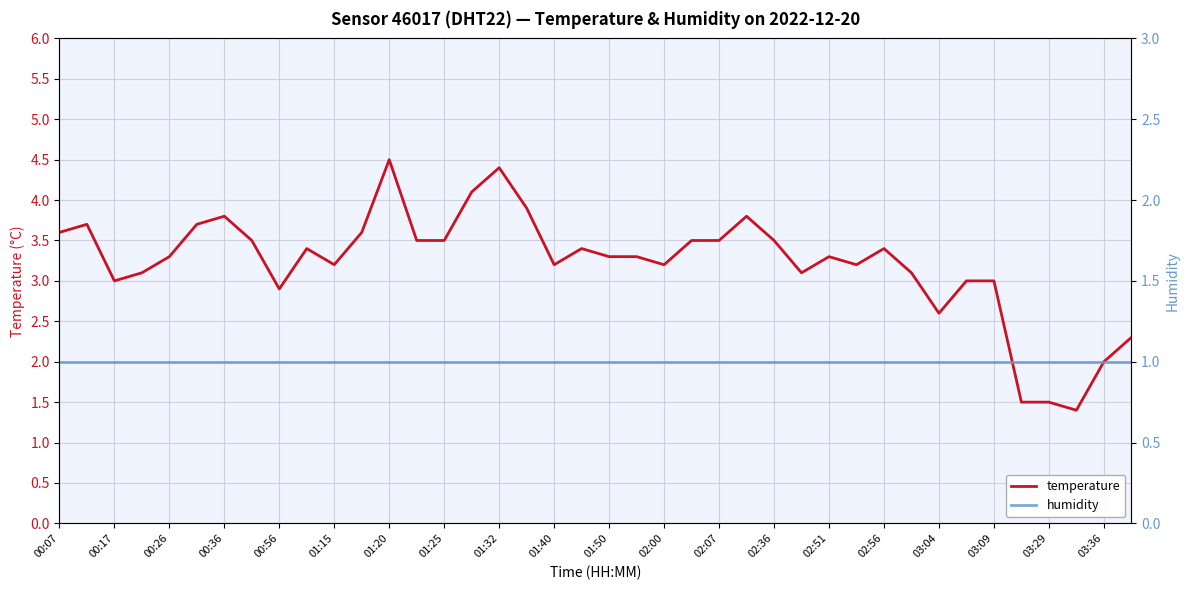

Rank the series by their maximum value, from highest to lowest.

temperature, humidity